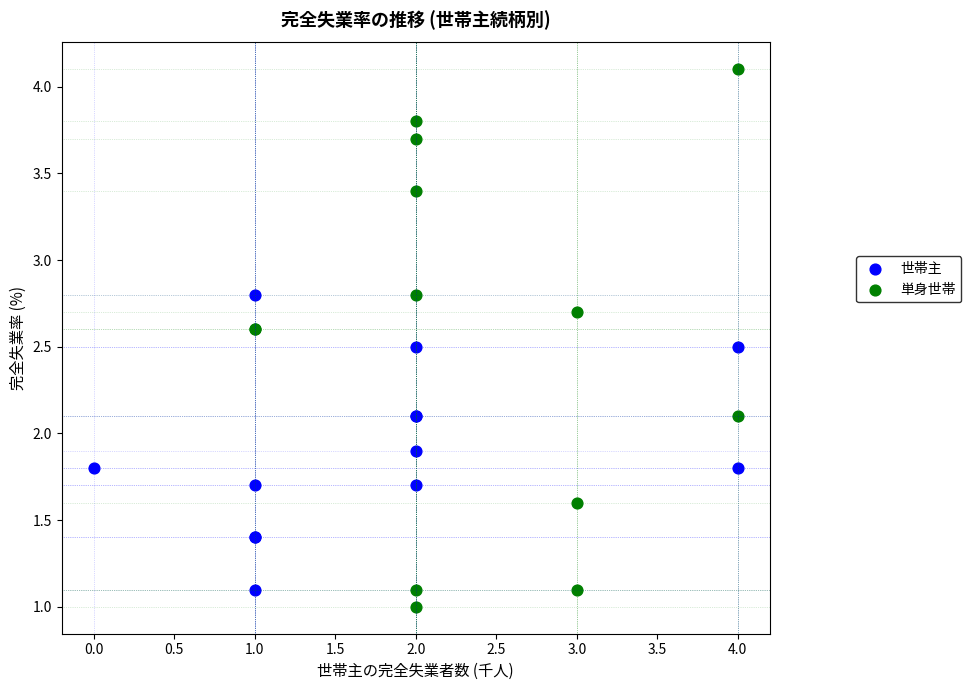

Which series has the widest spread of Y values?

単身世帯